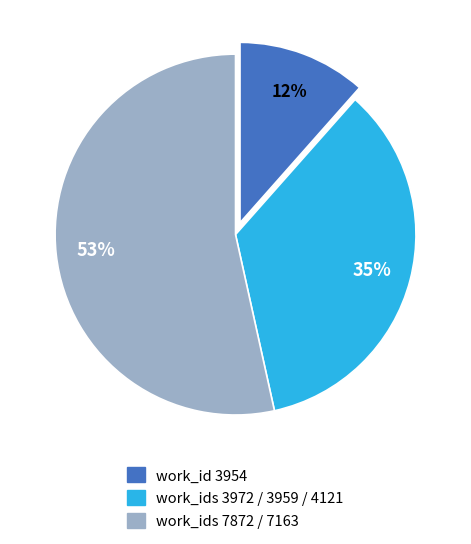

Is there any slice that represents more than half of the pie?

Yes